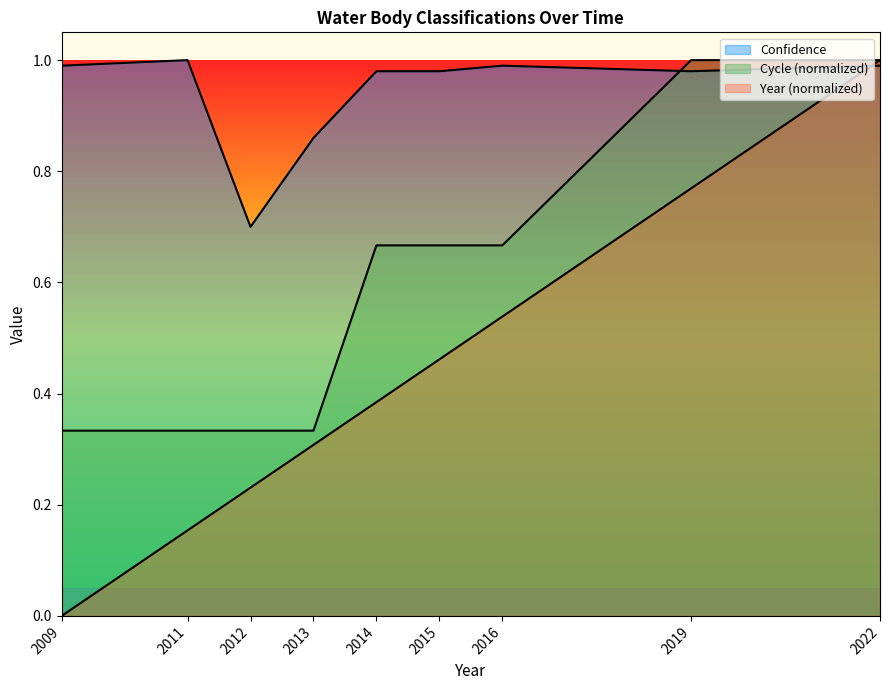

How many data points does each series have?

9